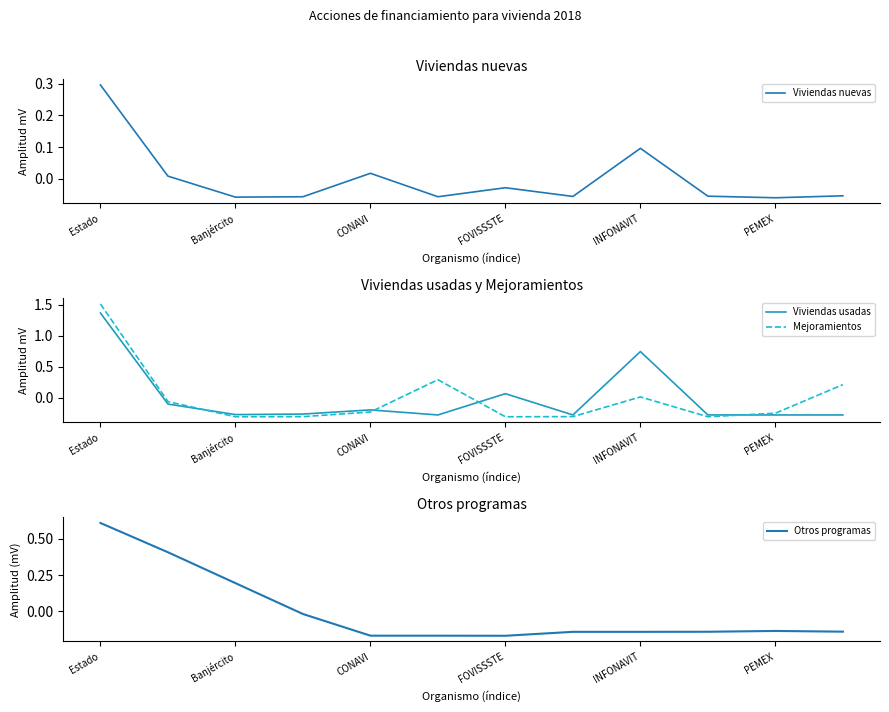

How many lines are shown in the chart?

4